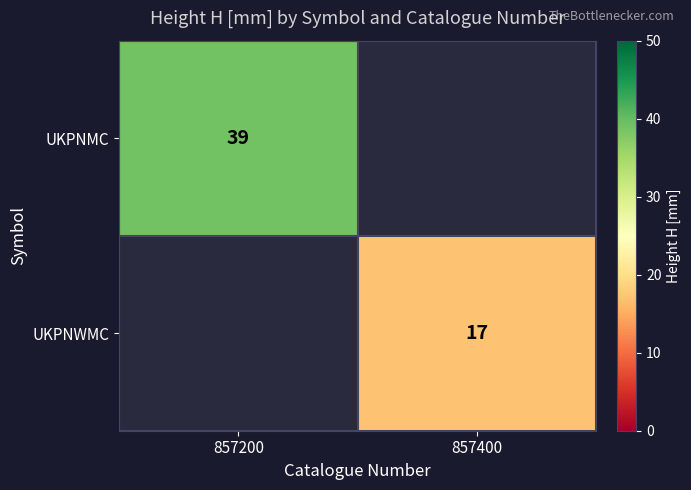

The UKPNWMC series shows 17 at 857400. True or false?

True